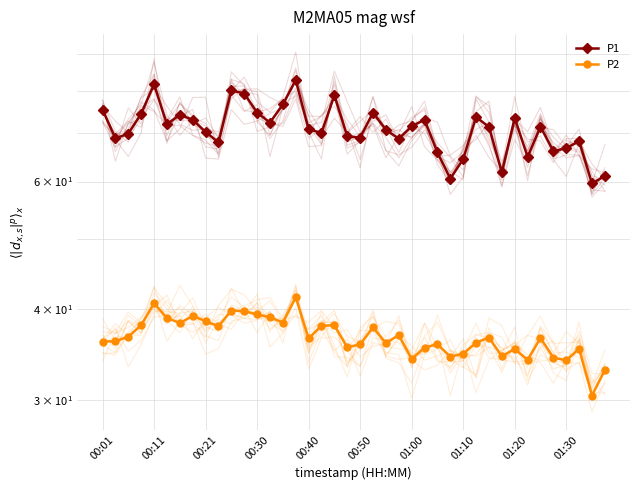

What is the minimum value for P1?

59.6